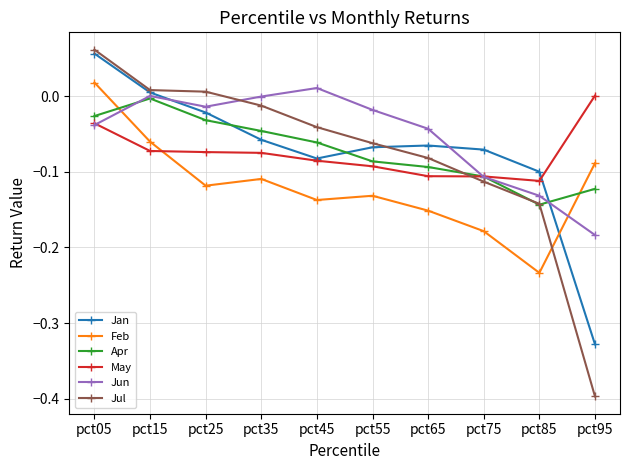

At which category is the sum across all series the highest?

pct05